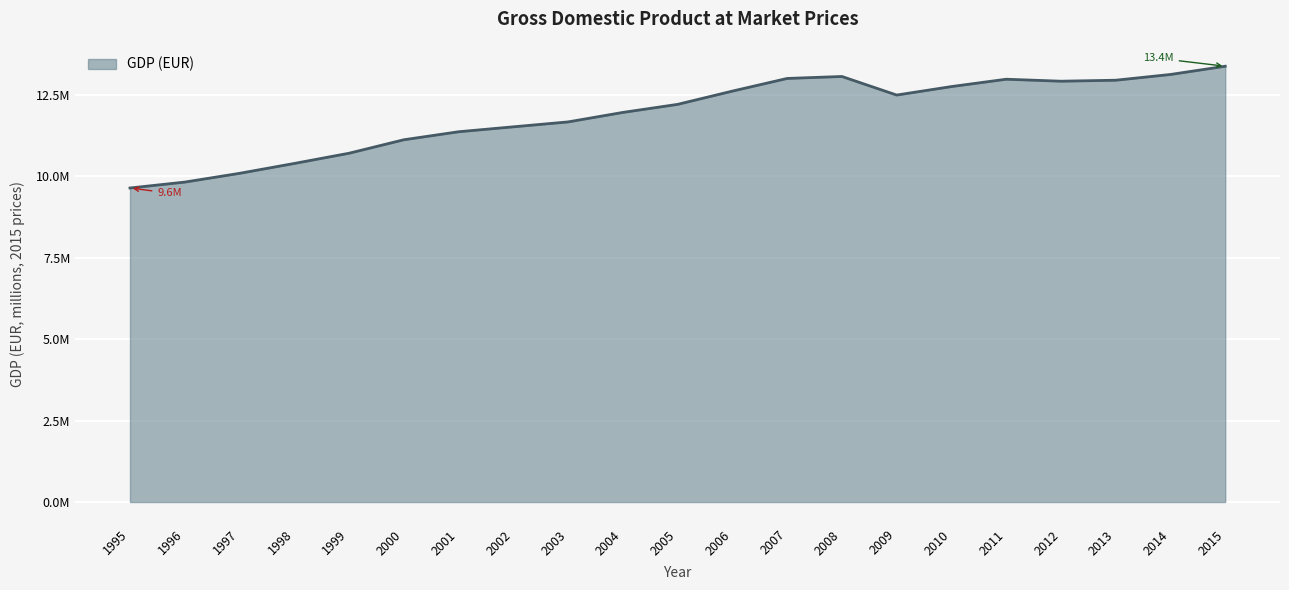

Does the chart have visible grid lines?

Yes